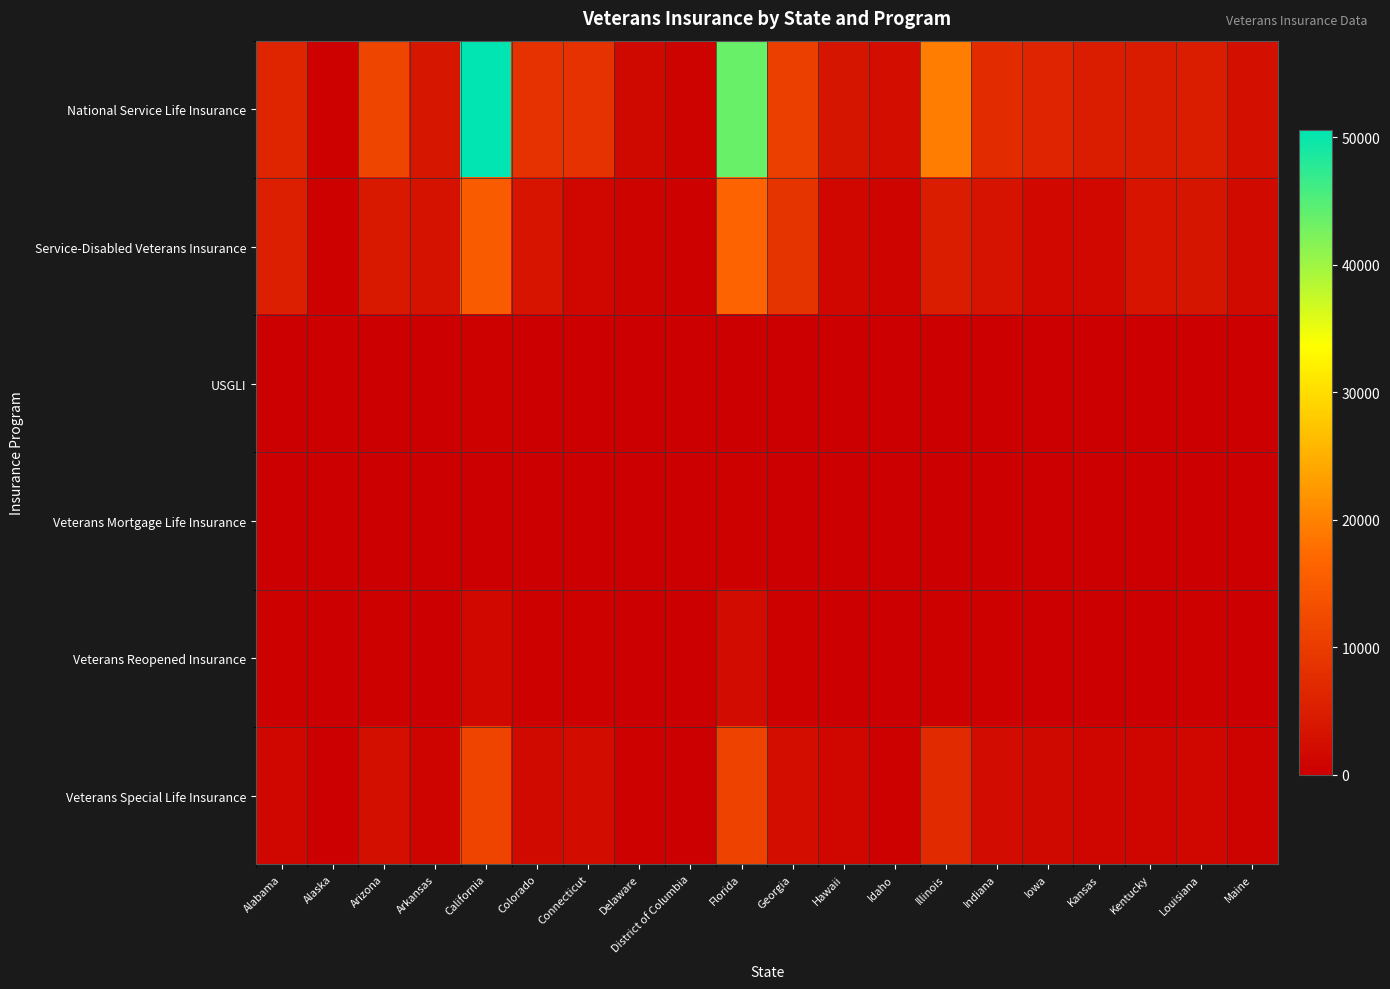

Reading left to right, extract all data points from this chart.

National Service Life Insurance: Alabama=6127	Alaska=590	Arizona=11479	Arkansas=3757	California=50567	Colorado=8444	Connecticut=8437	Delaware=1721	District of Columbia=788	Florida=43646	Georgia=10489	Hawaii=3691	Idaho=2470	Illinois=19555	Indiana=7406	Iowa=6001	Kansas=4835	Kentucky=4627	Louisiana=4907	Maine=2734
Service-Disabled Veterans Insurance: Alabama=5199	Alaska=445	Arizona=4184	Arkansas=3127	California=15185	Colorado=3376	Connecticut=1349	Delaware=687	District of Columbia=284	Florida=16520	Georgia=8812	Hawaii=1239	Idaho=876	Illinois=4777	Indiana=3314	Iowa=1465	Kansas=1557	Kentucky=3553	Louisiana=3662	Maine=1789
USGLI: Alabama=34	Alaska=2	Arizona=50	Arkansas=33	California=452	Colorado=37	Connecticut=28	Delaware=5	District of Columbia=7	Florida=181	Georgia=43	Hawaii=11	Idaho=13	Illinois=54	Indiana=24	Iowa=25	Kansas=18	Kentucky=11	Louisiana=26	Maine=2
Veterans Mortgage Life Insurance: Alabama=44	Alaska=2	Arizona=67	Arkansas=63	California=143	Colorado=63	Connecticut=18	Delaware=5	District of Columbia=0	Florida=240	Georgia=98	Hawaii=4	Idaho=13	Illinois=62	Indiana=51	Iowa=28	Kansas=25	Kentucky=44	Louisiana=38	Maine=30
Veterans Reopened Insurance: Alabama=231	Alaska=19	Arizona=440	Arkansas=142	California=1534	Colorado=229	Connecticut=462	Delaware=65	District of Columbia=27	Florida=2105	Georgia=384	Hawaii=162	Idaho=92	Illinois=547	Indiana=212	Iowa=177	Kansas=147	Kentucky=184	Louisiana=215	Maine=117
Veterans Special Life Insurance: Alabama=1300	Alaska=119	Arizona=2602	Arkansas=818	California=11375	Colorado=1797	Connecticut=2346	Delaware=449	District of Columbia=192	Florida=10900	Georgia=2536	Hawaii=1339	Idaho=492	Illinois=6951	Indiana=2151	Iowa=1649	Kansas=1153	Kentucky=1112	Louisiana=1284	Maine=715